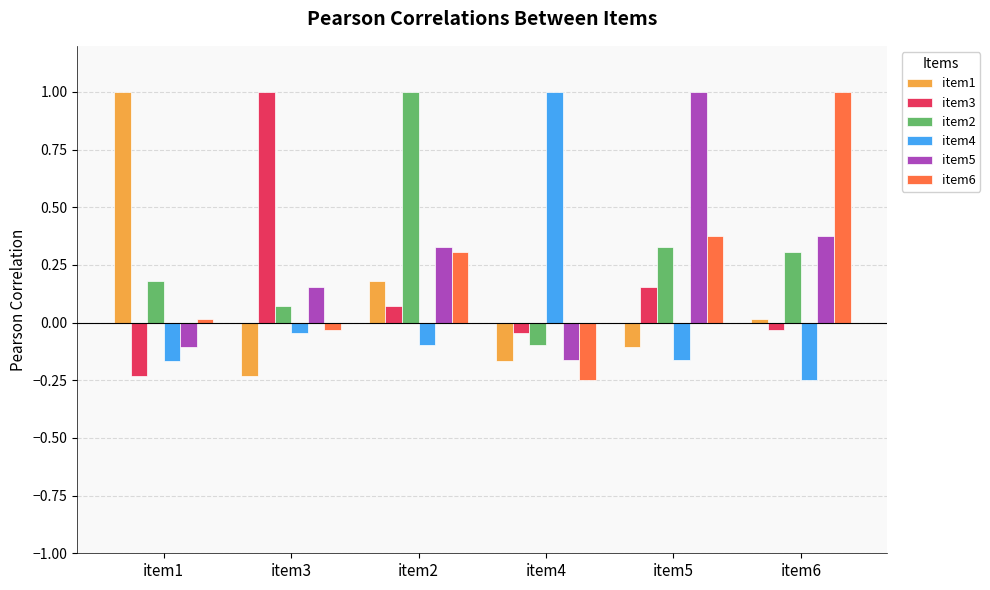

What is the maximum value shown in the chart?

1.0